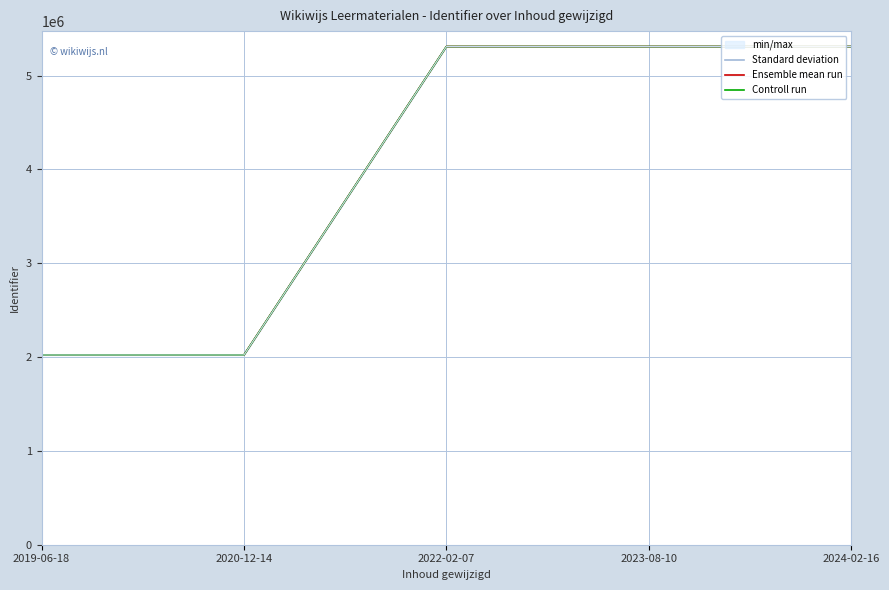

What is the sum of the Controll run values at 2023-08-10 and 2024-02-16?

10621595